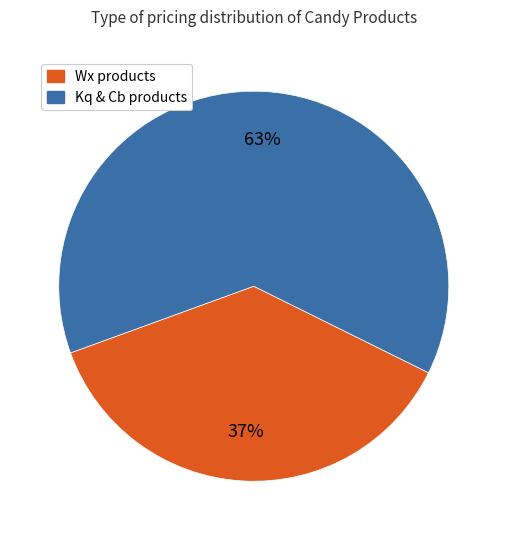

Is there a majority slice in this chart?

Yes